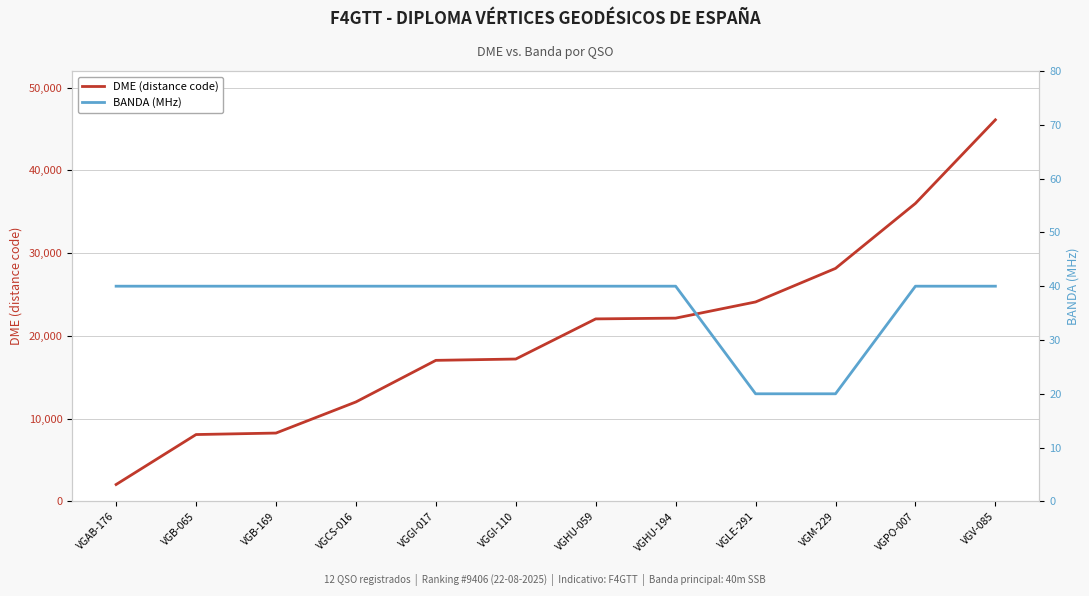

At which category does the chart reach its minimum across all series?

VGLE-291